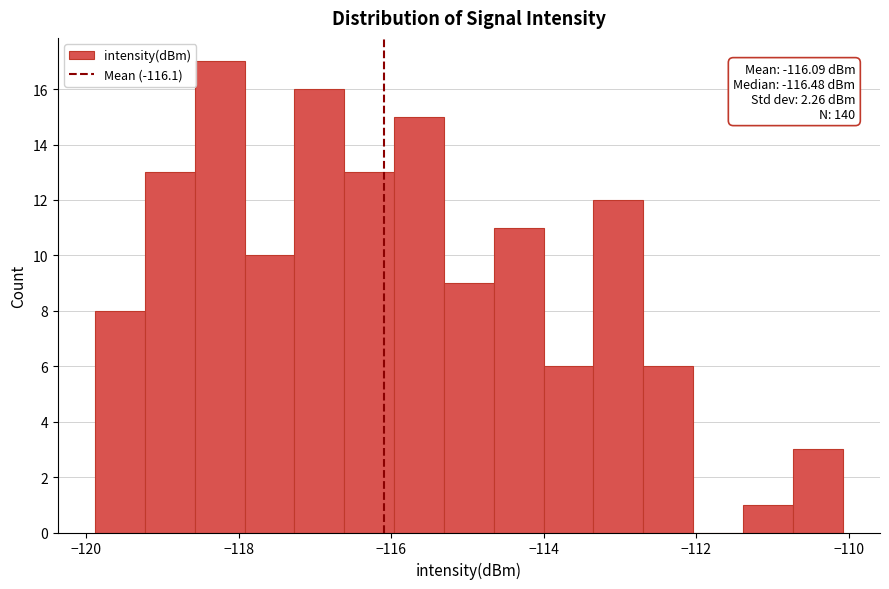

Around what value on the x-axis is the tallest bar? Give the approximate position of its centre, as read against the axis.

-118.2